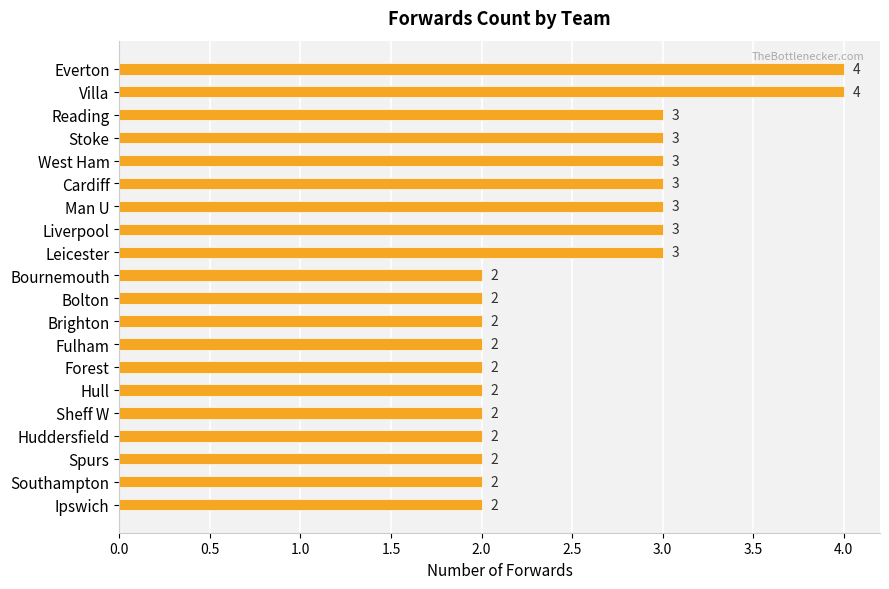

Is it true that the value at West Ham is 2?

False